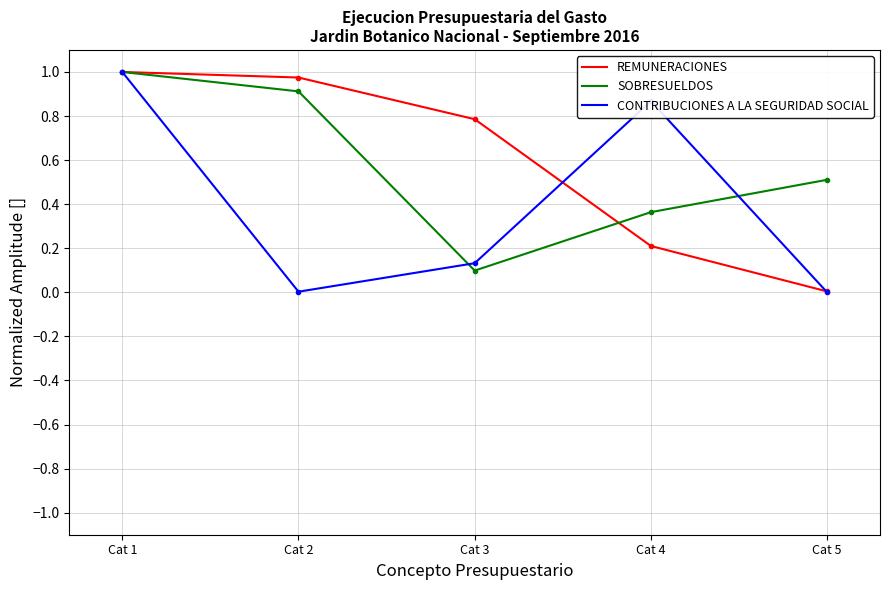

Is it true that CONTRIBUCIONES A LA SEGURIDAD SOCIAL equals 0.0 at Cat 2?

True